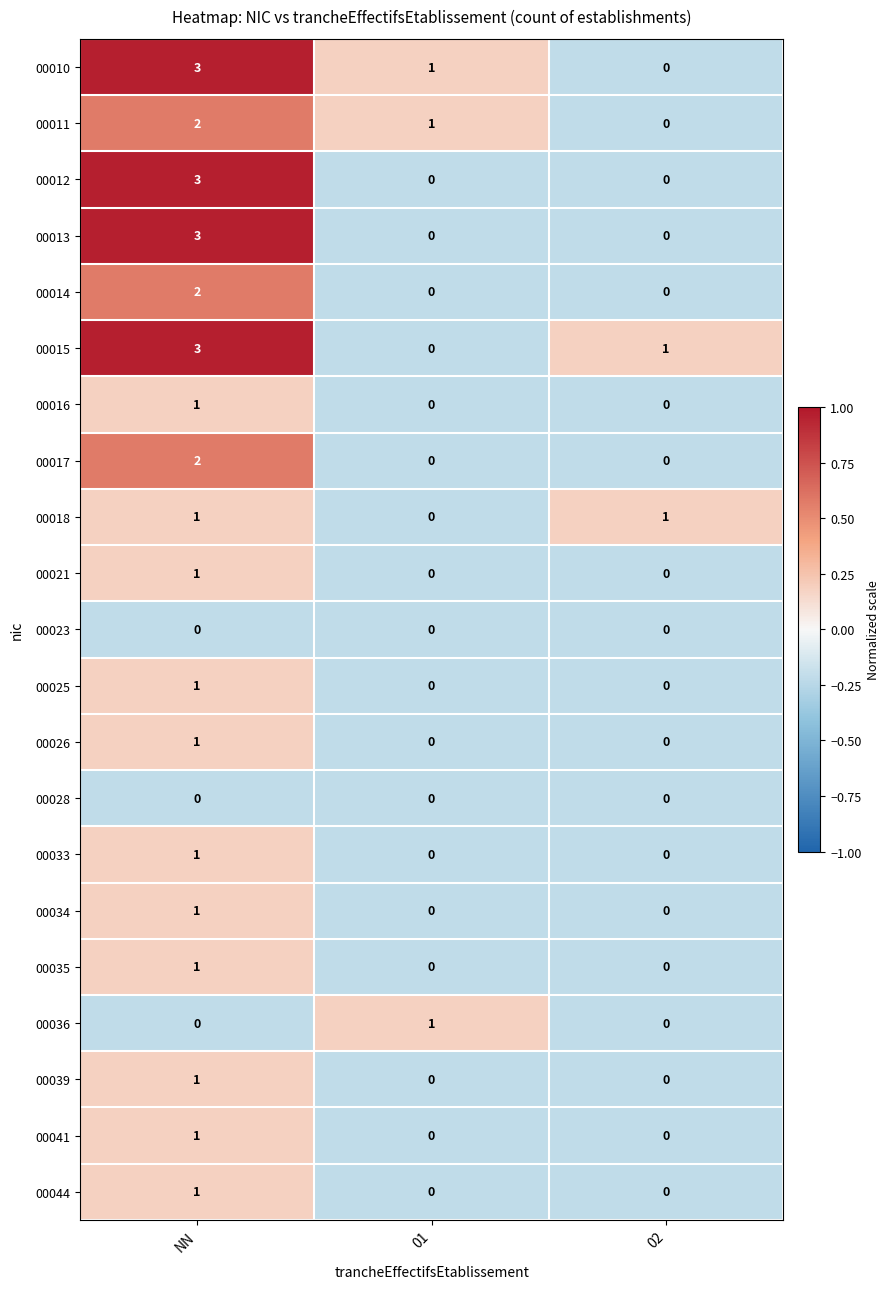

At which category does the chart reach its peak across all series?

NN